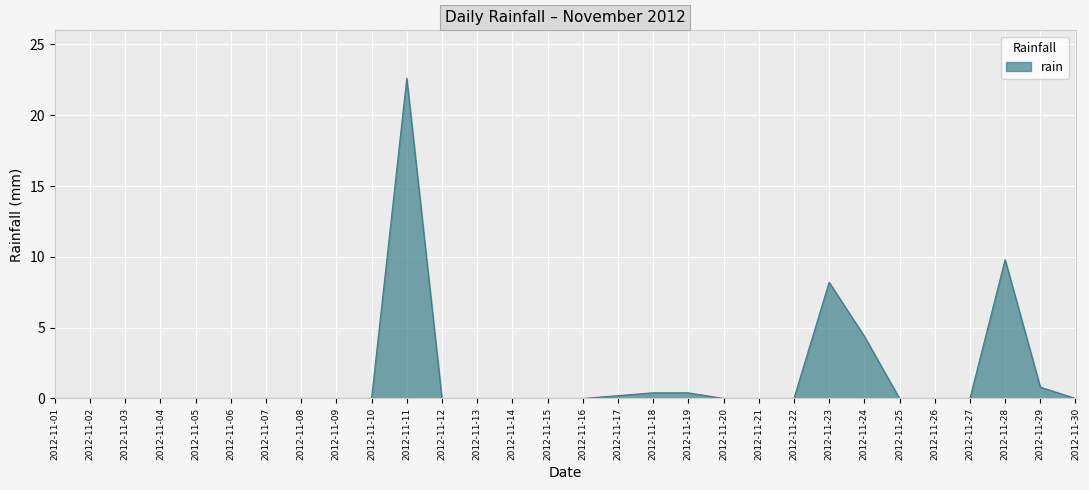

At which category does the chart reach its peak across all series?

2012-11-11